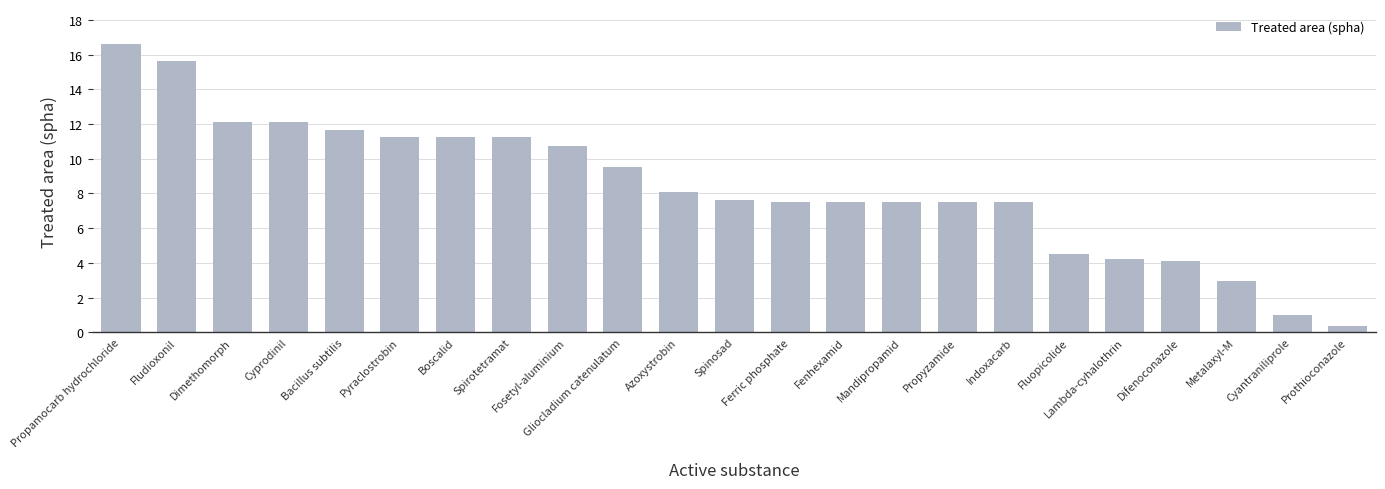

What is the maximum value shown in the chart?

16.6